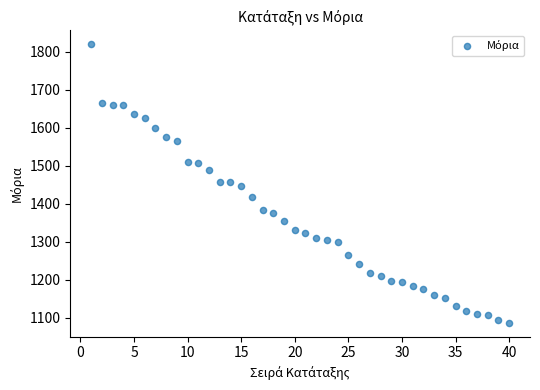

What is the range of X values (max minus min)?

39.0